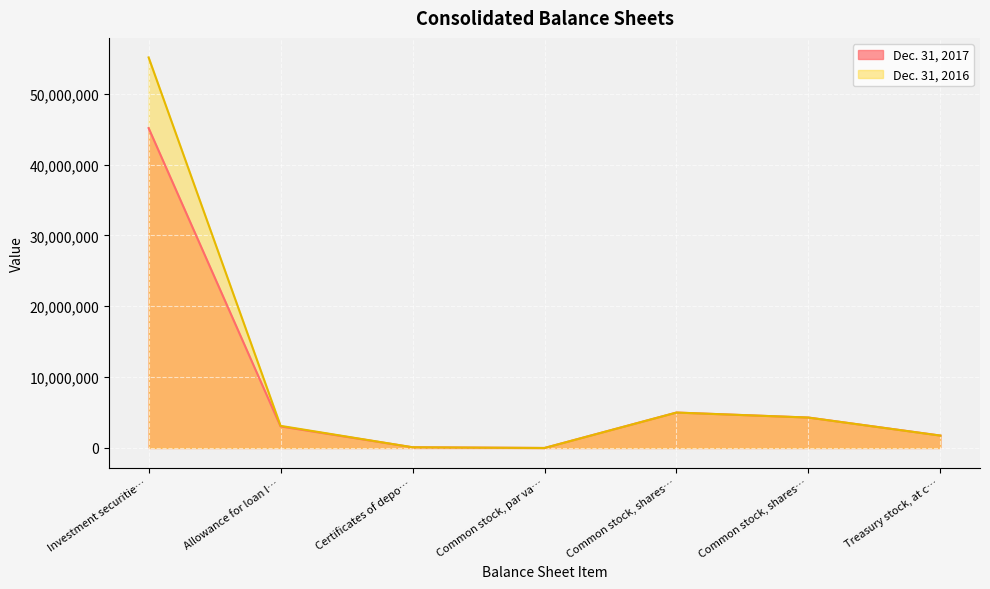

What are all the series names shown in the legend?

Dec. 31, 2017, Dec. 31, 2016